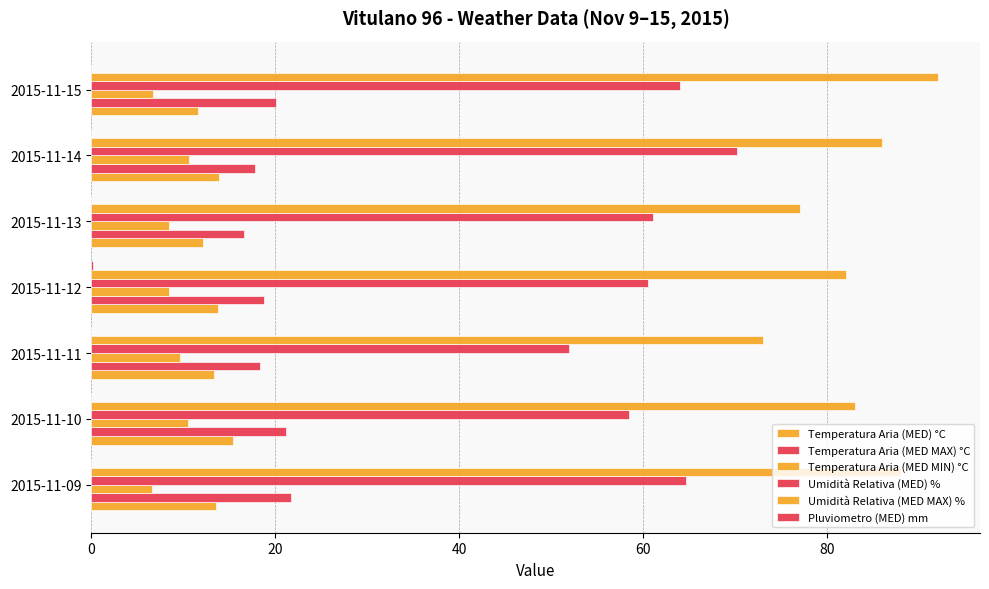

How many series are shown in this chart?

6